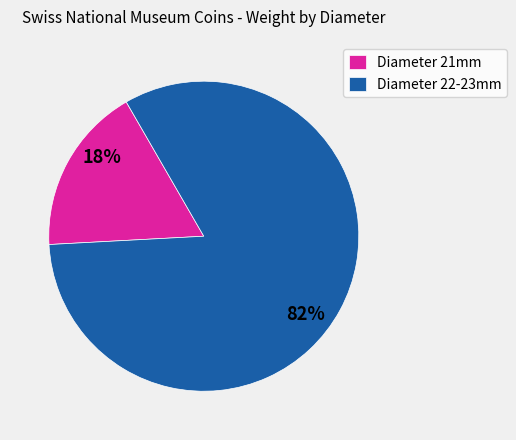

To the nearest percent, what percentage of the pie is Diameter 22-23mm?

82%